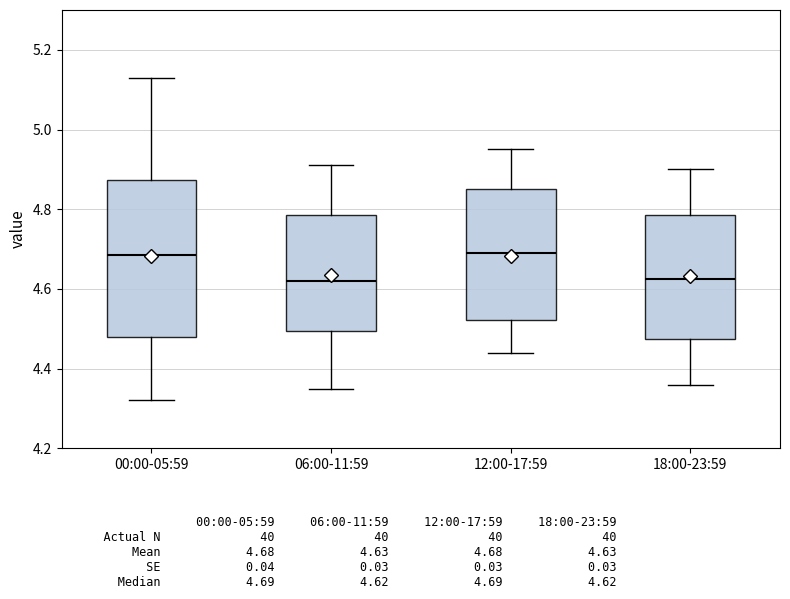

Reading left to right, transcribe this box plot: for each box, give where its median line is, the range the box spans, and where its two whiskers end, as read against the y-axis. The values are not printed on the chart, so give them approximately, as read against the axis.

00:00-05:59: median 4.68, box 4.48 to 4.88, whiskers 4.32 to 5.14
06:00-11:59: median 4.62, box 4.50 to 4.78, whiskers 4.36 to 4.92
12:00-17:59: median 4.70, box 4.52 to 4.86, whiskers 4.44 to 4.96
18:00-23:59: median 4.62, box 4.48 to 4.78, whiskers 4.36 to 4.90